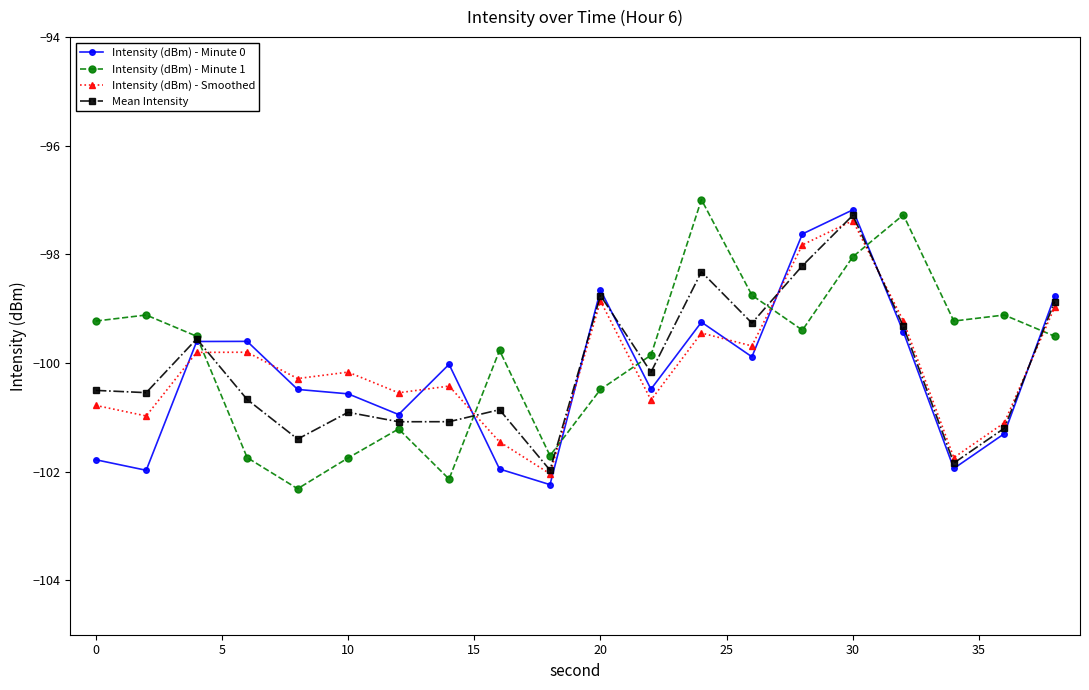

What is the difference between the second highest and second lowest values in the Intensity (dBm) - Smoothed series?

3.9